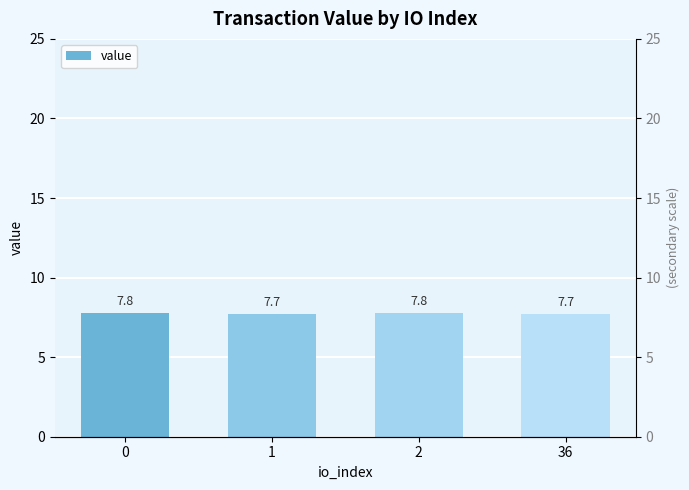

Reading right to left, transcribe all the data shown in this chart.

36=7.7	2=7.8	1=7.7	0=7.8